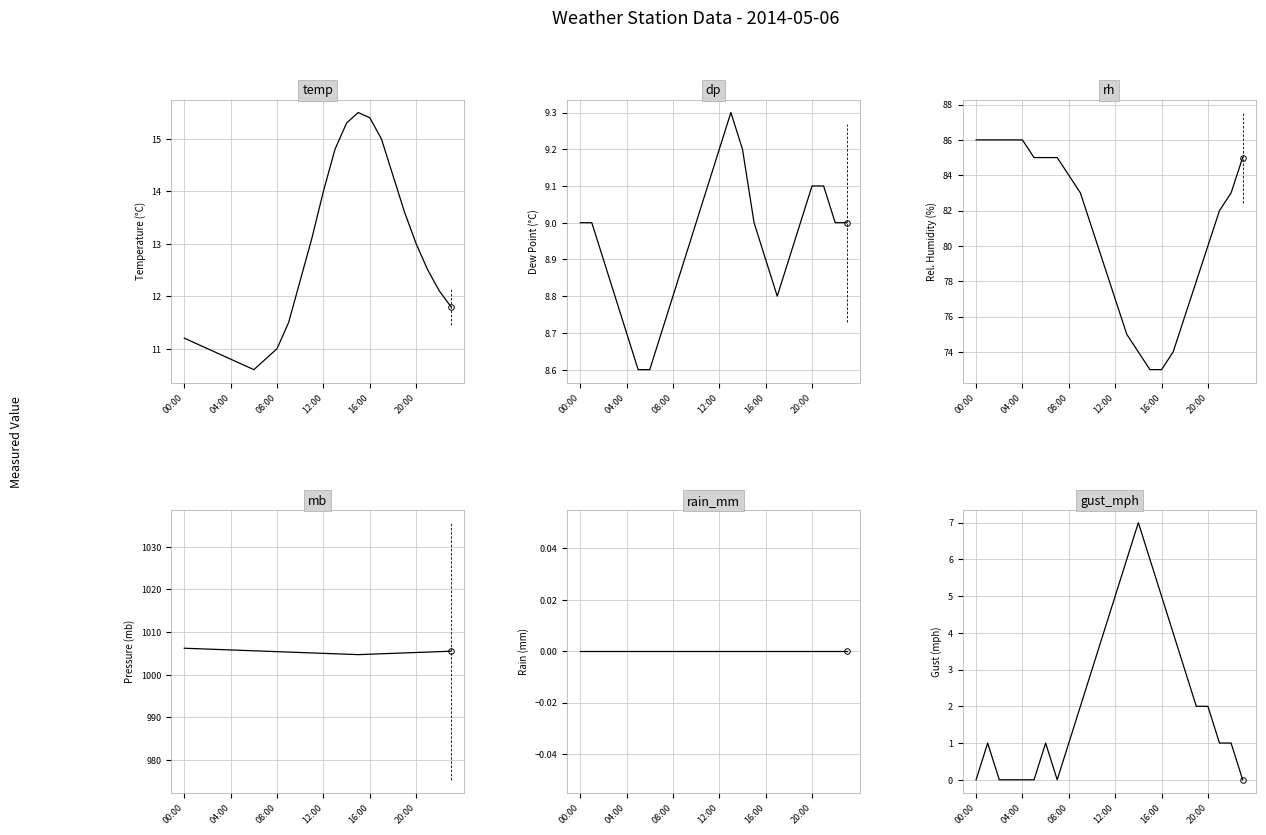

What are all the series names shown in the legend?

temp, dp, rh, mb, rain_mm, gust_mph